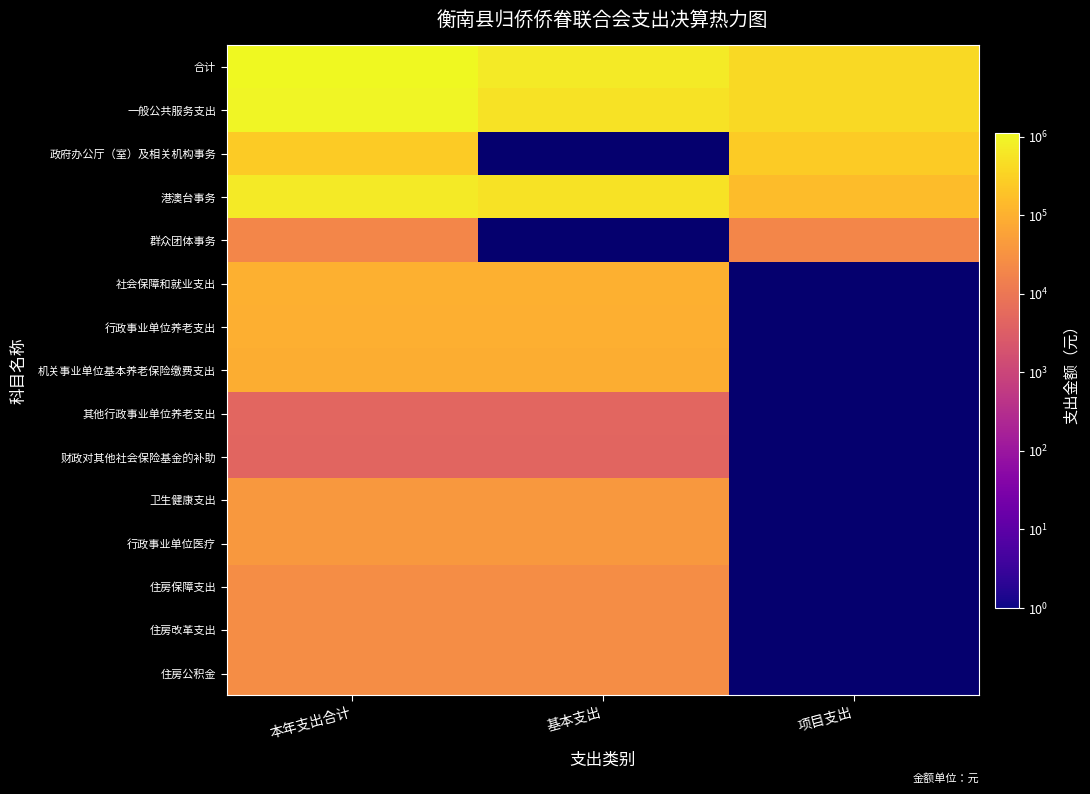

At how many categories does at least one series exceed 747131?

1